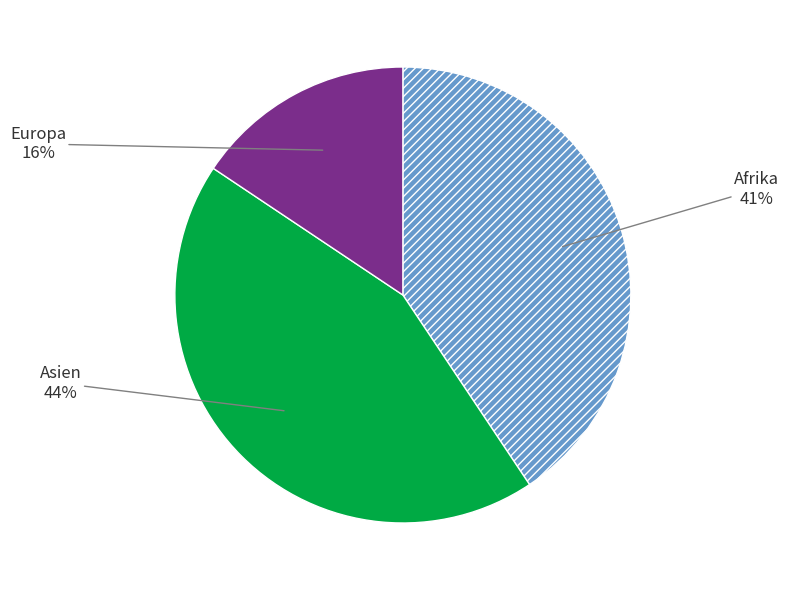

To the nearest percent, what is the difference between the largest and smallest slice percentages?

28%